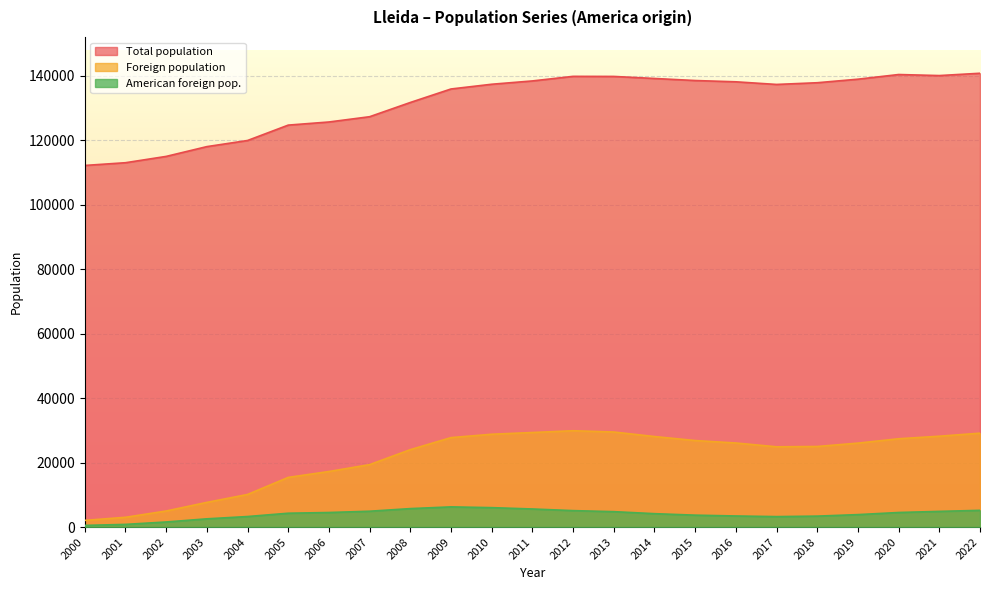

The value of Foreign population at 2008 is 24016. True or false?

True